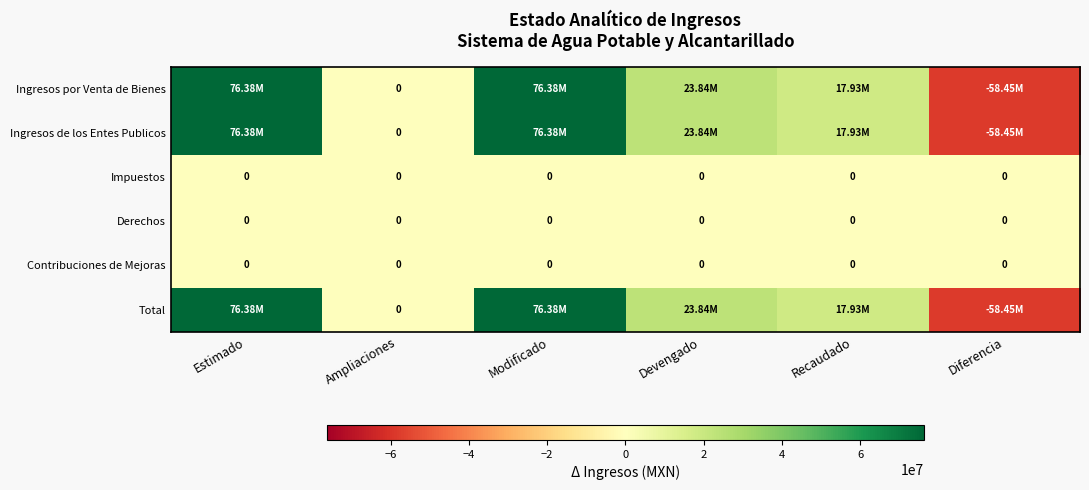

At how many categories does at least one series exceed 29596483?

2